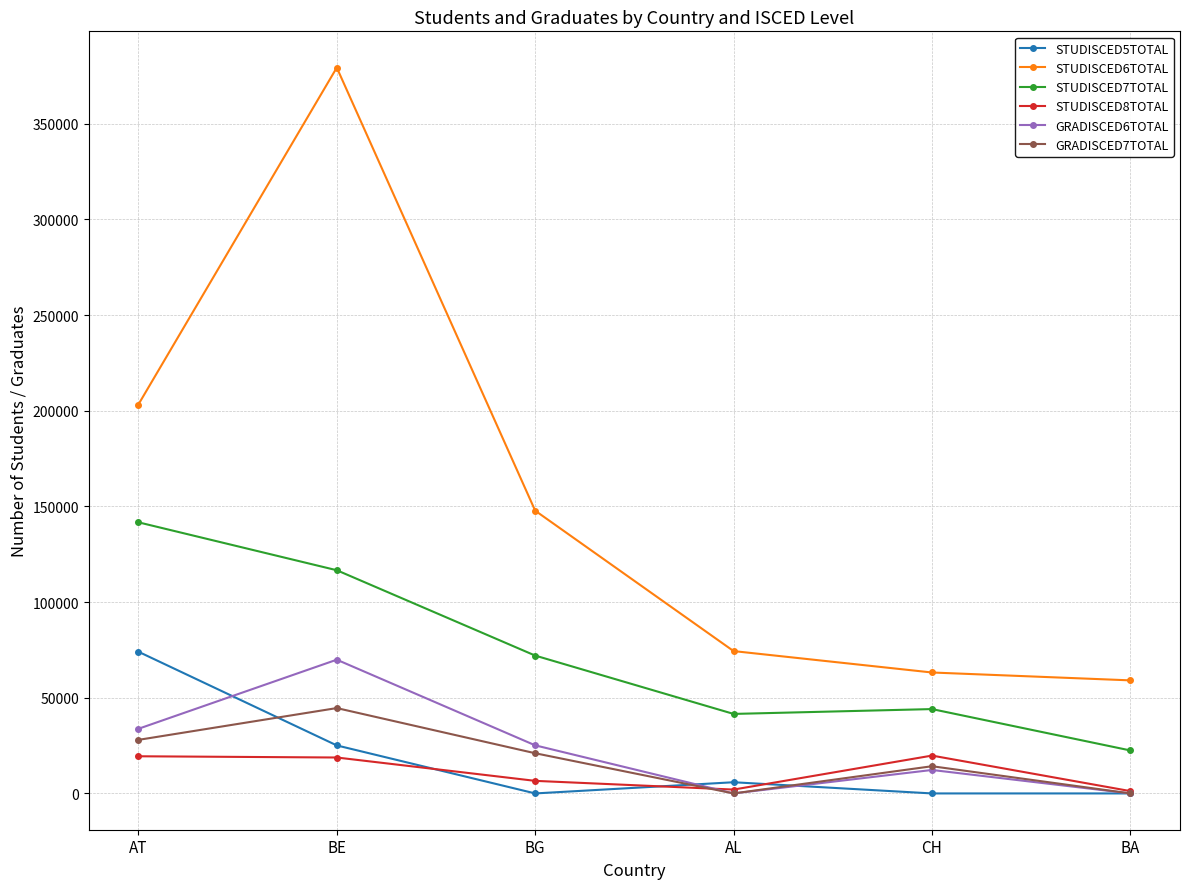

What is the minimum value for STUDISCED6TOTAL?

59082